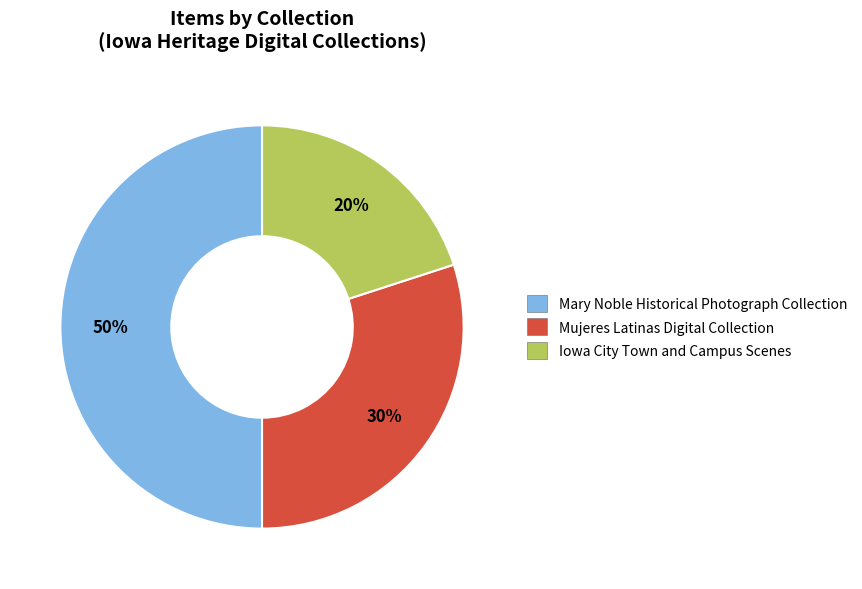

How many segments does this pie chart have?

3